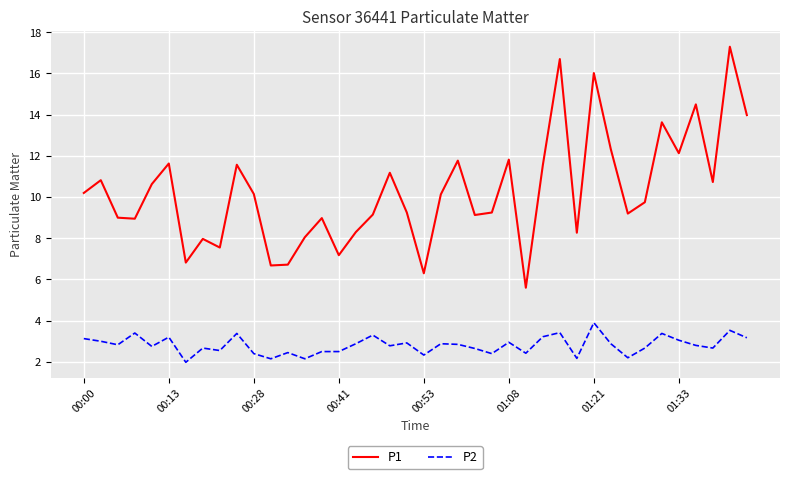

What is the difference between the maximum and minimum values in the P2 series?

1.9